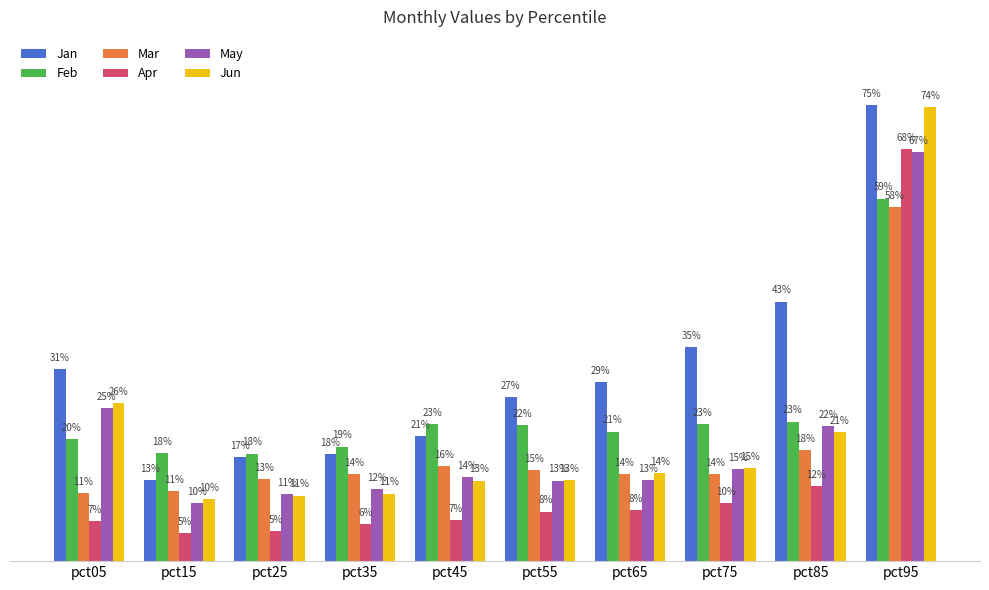

What are all the series names shown in the legend?

Jan, Feb, Mar, Apr, May, Jun